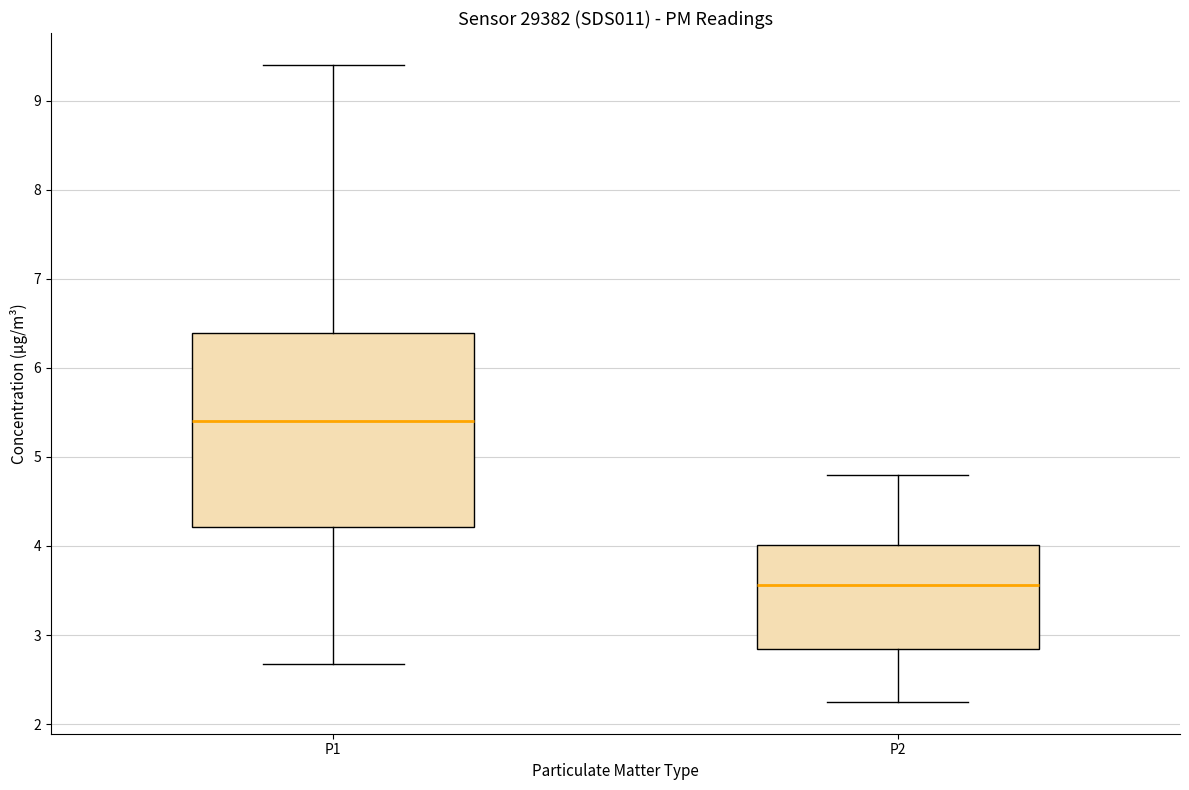

Where is the lower edge of the box for P1 on the y-axis? The values are not printed on the chart, so give them approximately, as read against the axis.

4.2